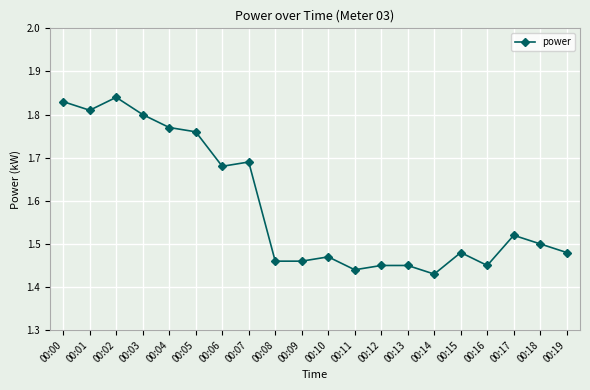

What is the ratio of the value at 00:05 to the value at 00:09?

1.2